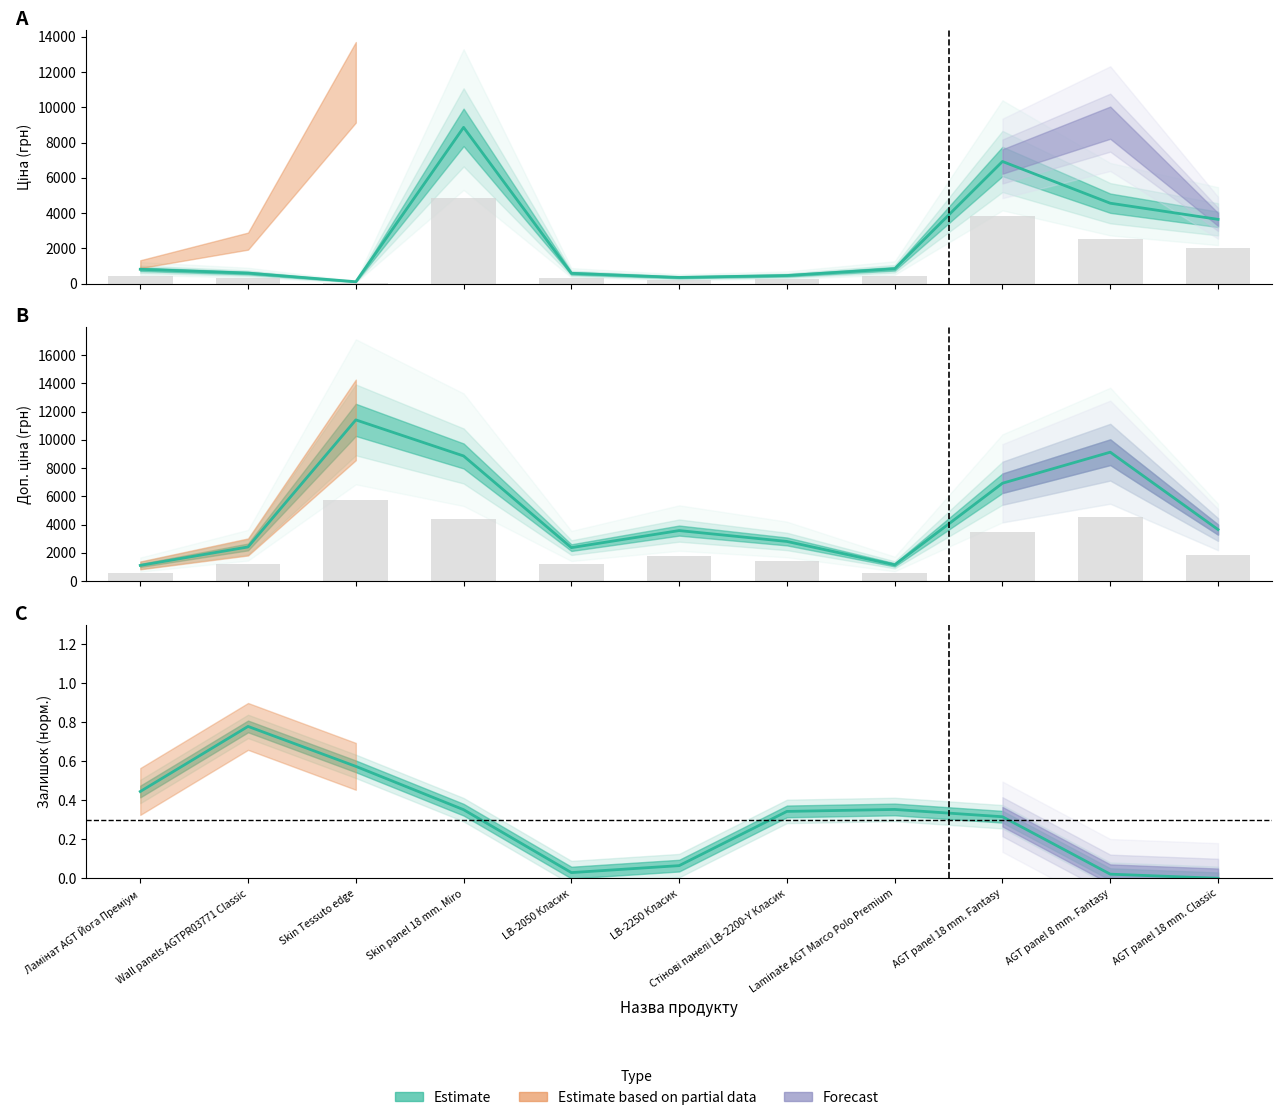

The Доп. ціна series shows 3646.5 at AGT panel 18 mm. Classic. True or false?

True